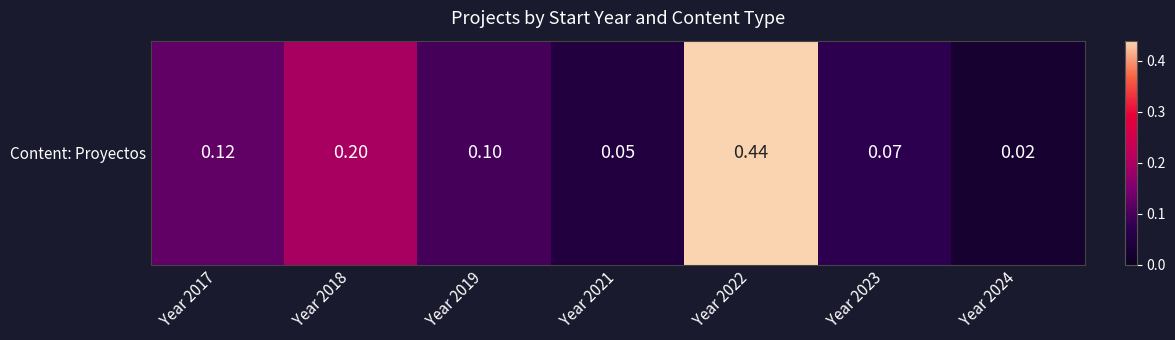

List the labels in order of value, smallest first.

Year 2024, Year 2021, Year 2023, Year 2019, Year 2017, Year 2018, Year 2022